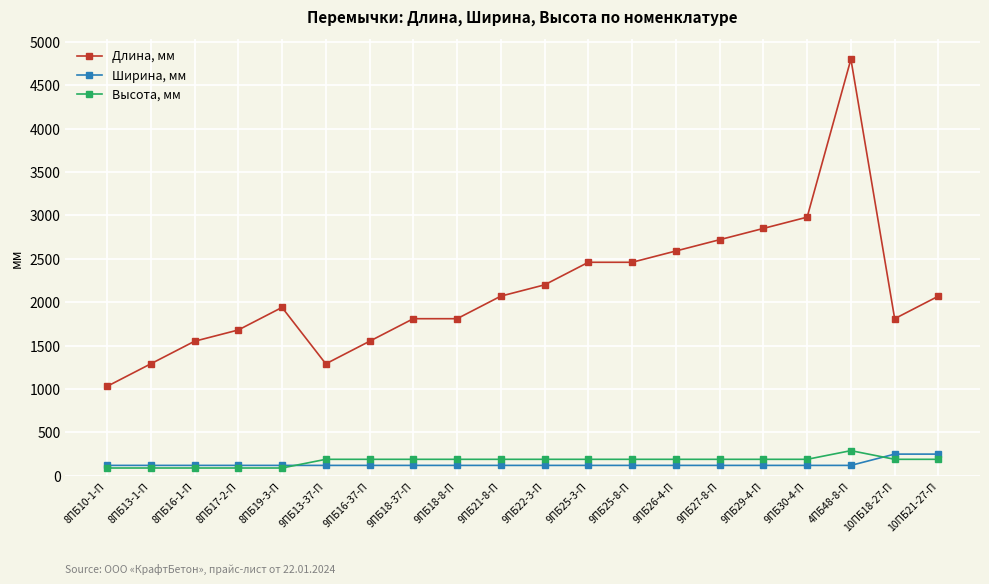

What is the label of the 4th point from the left?

8ПБ17-2-П